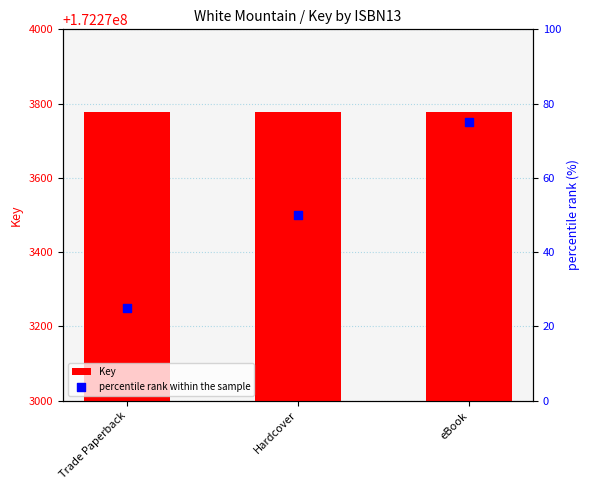

At which category is the sum across all series the highest?

eBook